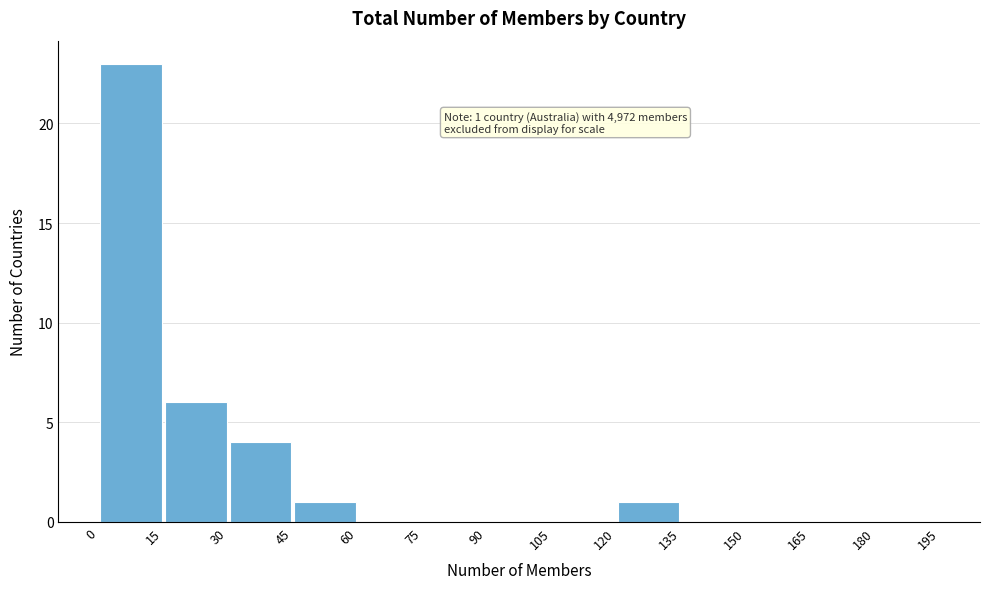

Over which range of the x-axis is the bar tallest?

0 to 15